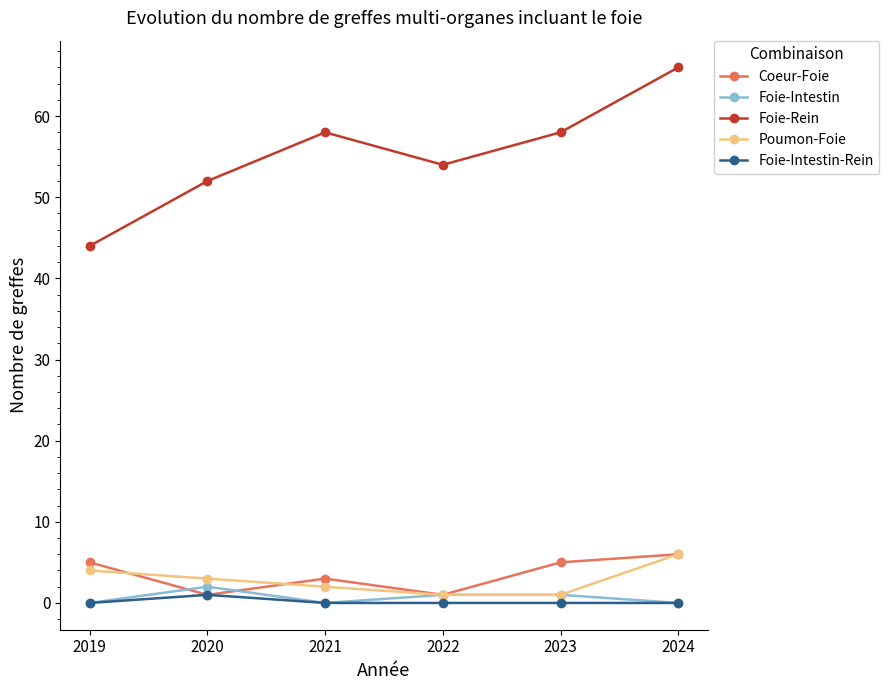

Reading left to right, what are all the values shown in this chart?

Coeur-Foie: 2019=5	2020=1	2021=3	2022=1	2023=5	2024=6
Foie-Intestin: 2019=0	2020=2	2021=0	2022=1	2023=1	2024=0
Foie-Rein: 2019=44	2020=52	2021=58	2022=54	2023=58	2024=66
Poumon-Foie: 2019=4	2020=3	2021=2	2022=1	2023=1	2024=6
Foie-Intestin-Rein: 2019=0	2020=1	2021=0	2022=0	2023=0	2024=0